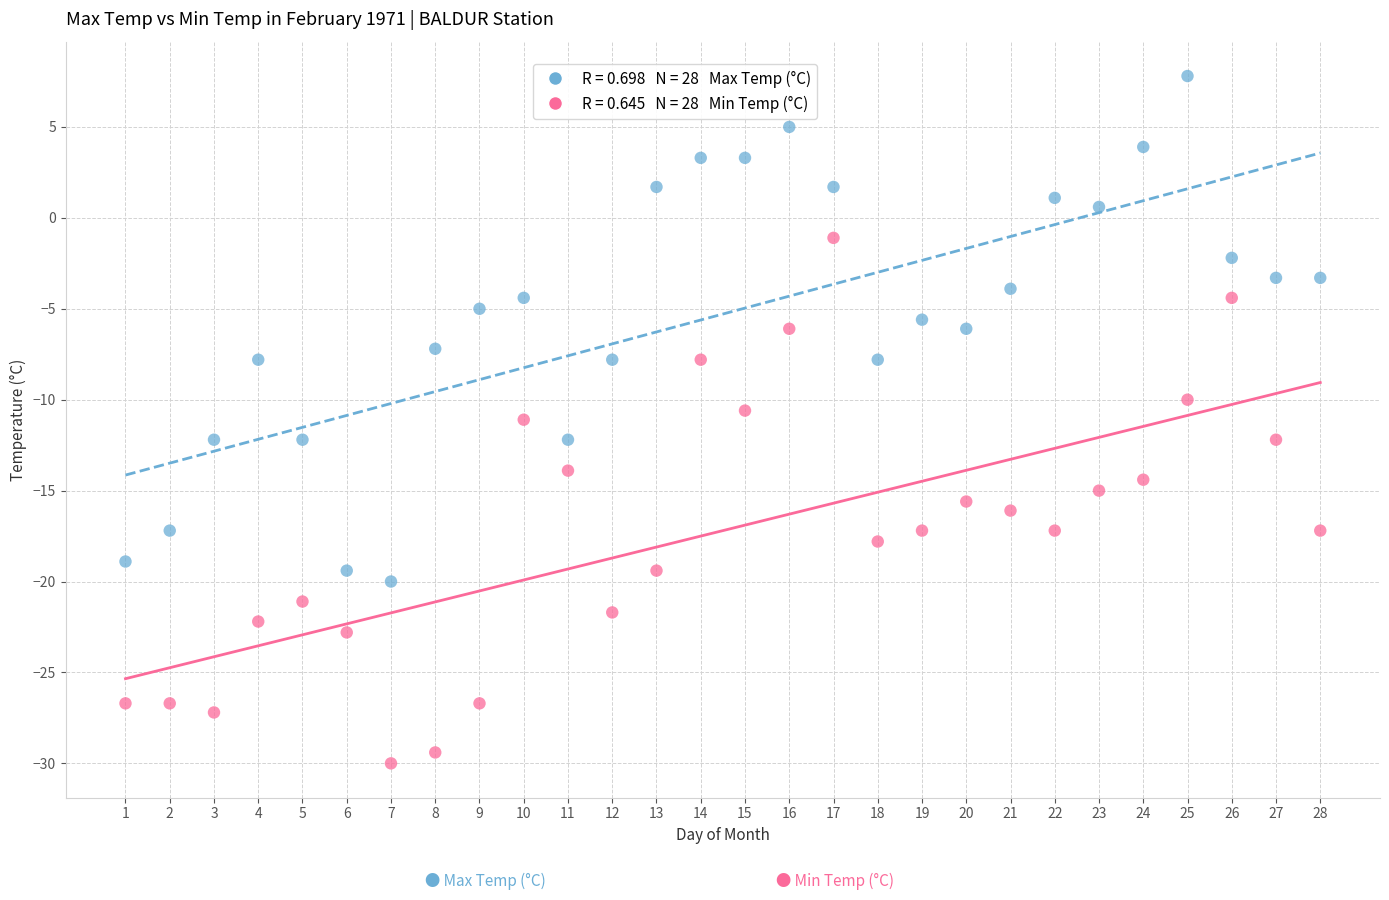

Across all data points, what is the range of X values (max minus min)?

27.0